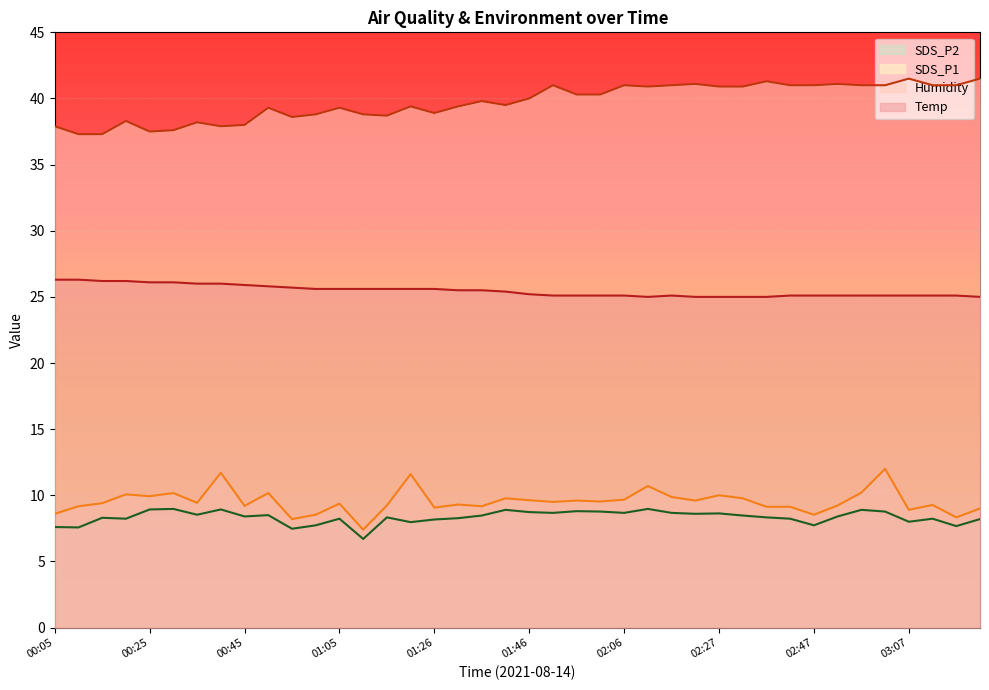

What is the value of the SDS_P1 point at the 1st from the left?

8.6